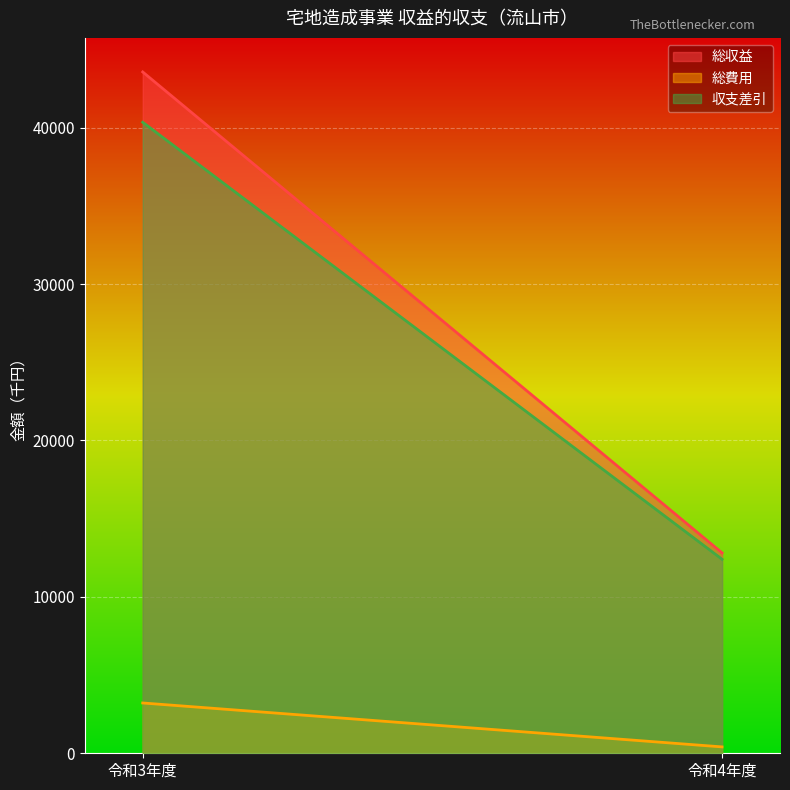

Reading right to left, what are all the values shown in this chart?

総収益: 令和4年度=12812	令和3年度=43562
総費用: 令和4年度=408	令和3年度=3216
収支差引: 令和4年度=12404	令和3年度=40346